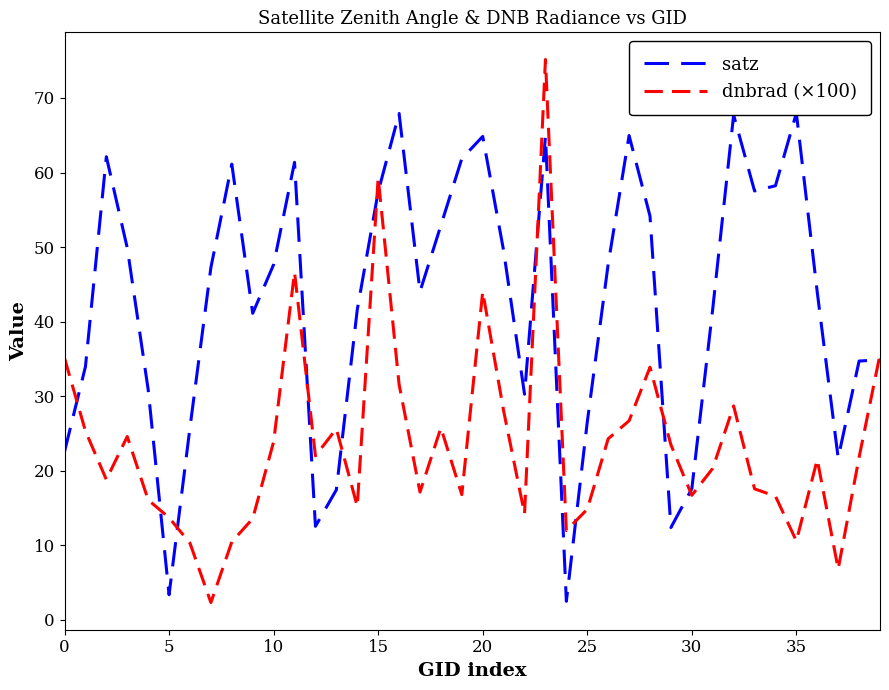

What is the difference between the second highest and minimum values in the satz series?

65.4